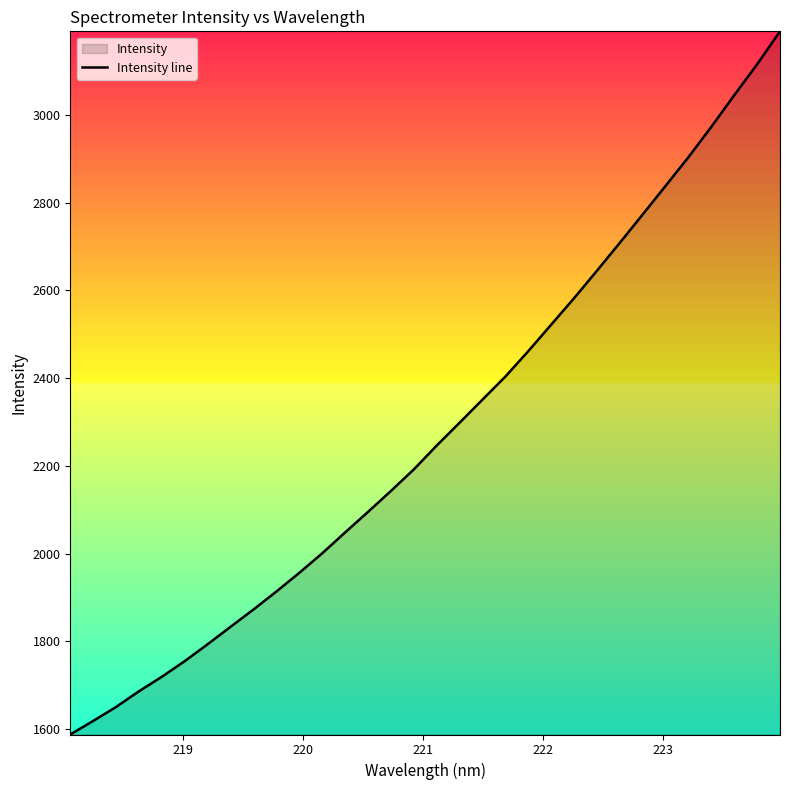

What is the smallest value displayed?

1587.7